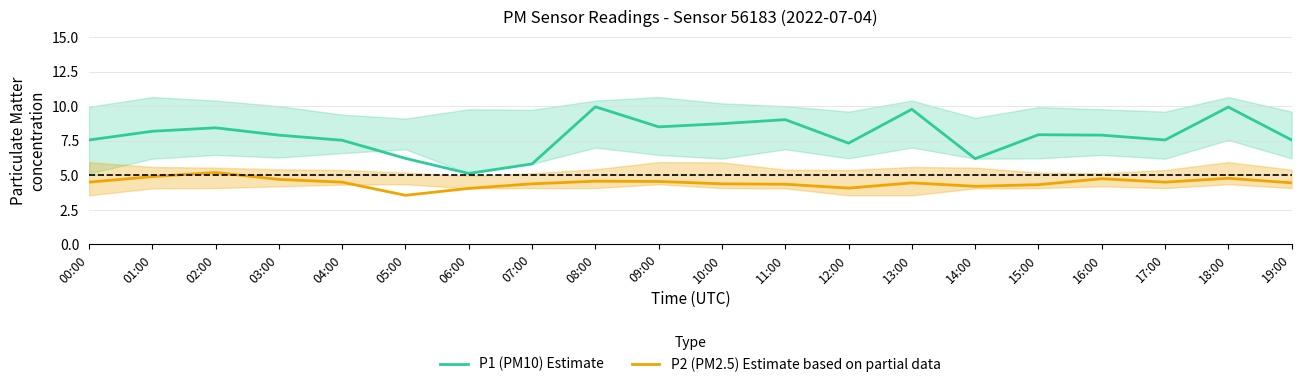

What is the average value of the P2 (PM2.5) Estimate based on partial data series?

4.5